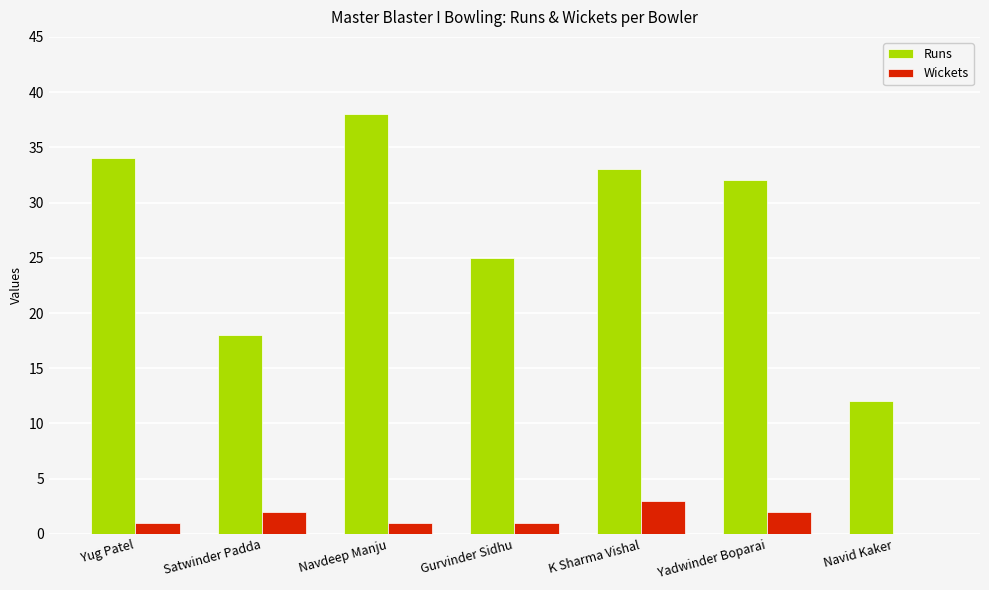

True or false: Runs has a value of 46 at Yug Patel.

False